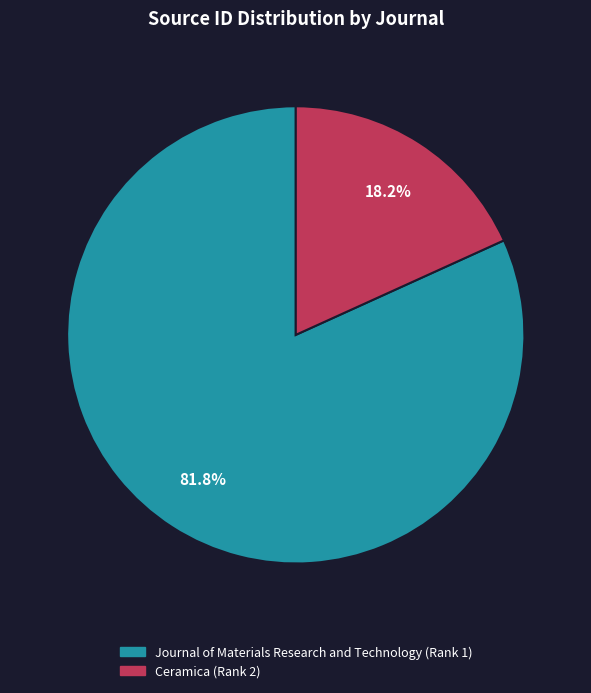

What percentage do Ceramica (Rank 2) and Journal of Materials Research and Technology (Rank 1) together represent?

100.0%